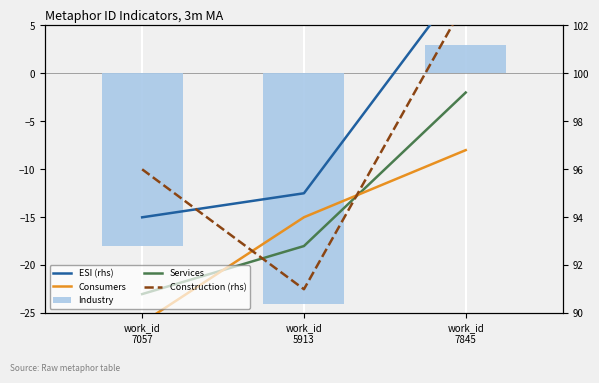

Where is ESI (rhs) nearest to the value 99?

work_id
5913